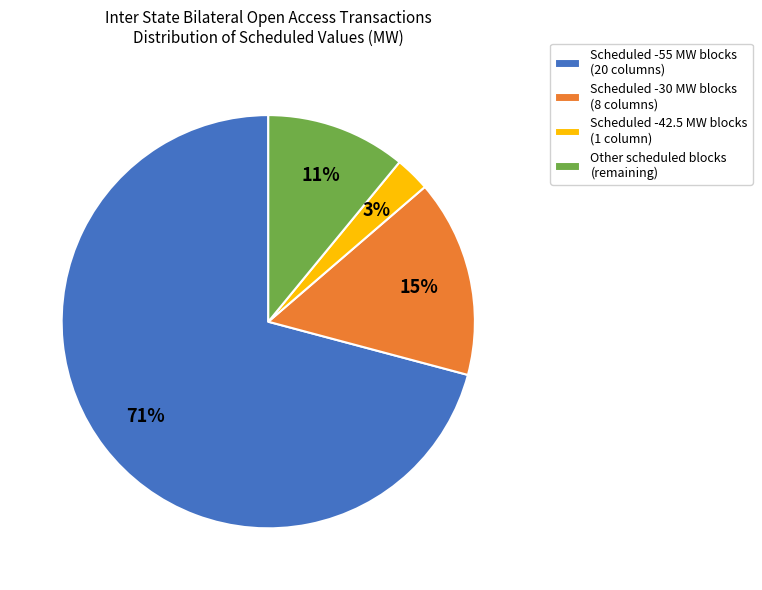

Which slice is the smallest?

Scheduled -42.5 MW blocks (1 column)